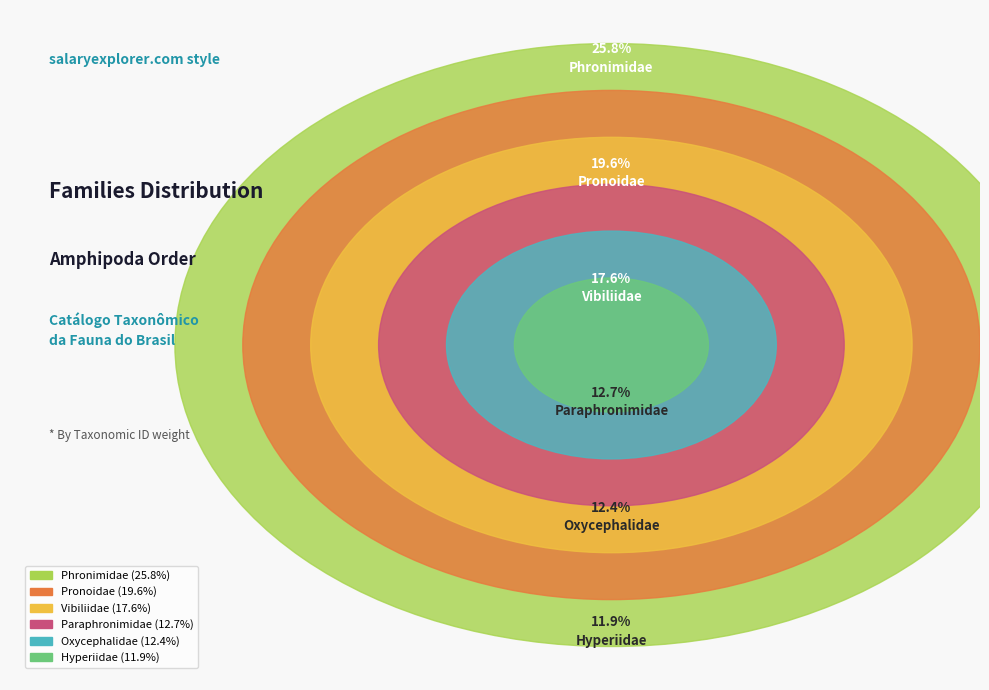

To the nearest percent, what is the difference between the largest and smallest slice percentages?

14%